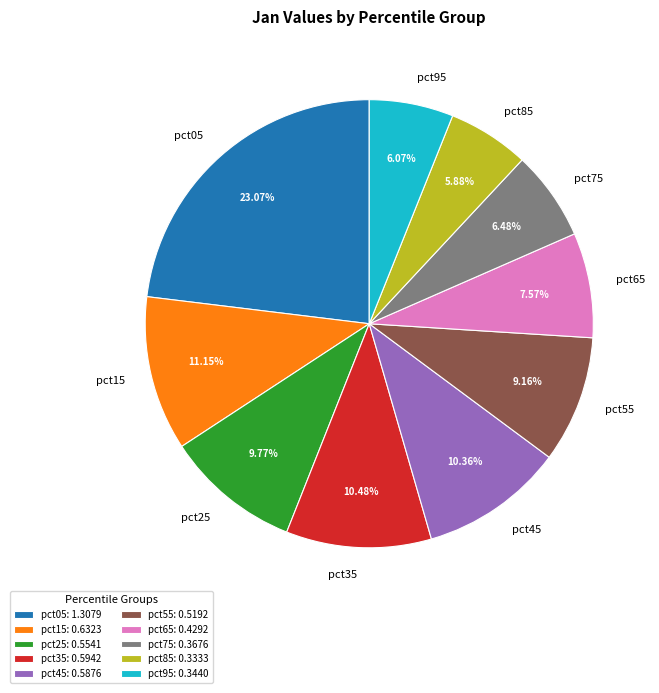

To the nearest percent, what portion does pct25 represent?

10%